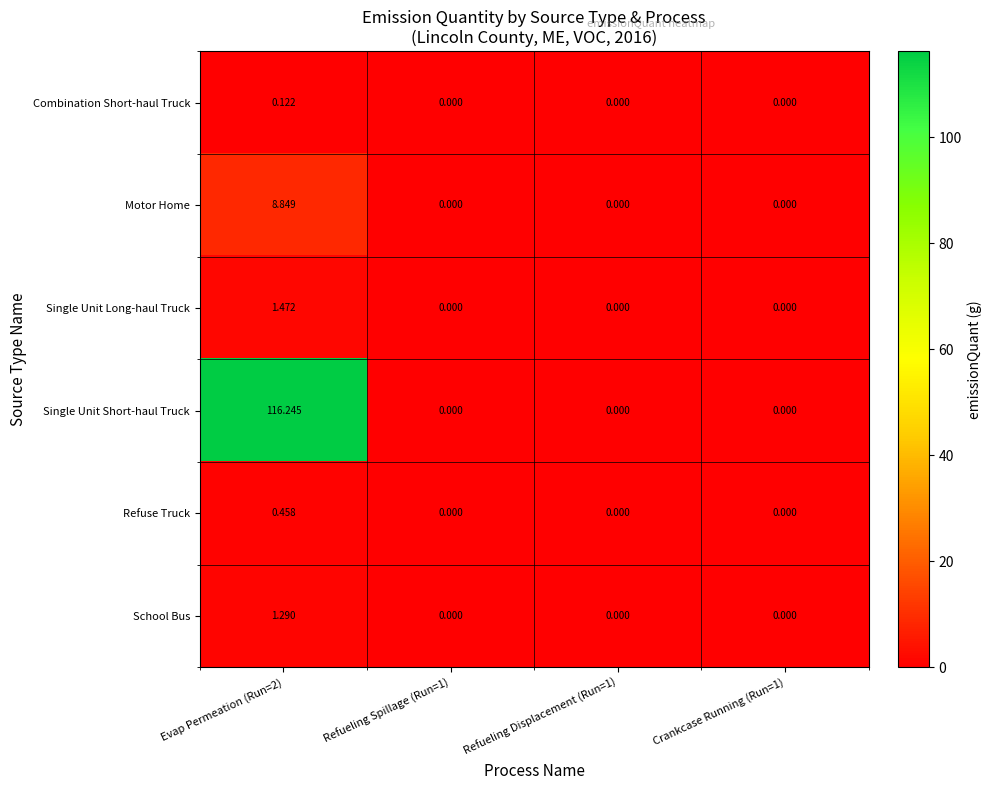

Between Evap Permeation (Run=2) and Refueling Spillage (Run=1), which series saw the biggest shift?

Single Unit Short-haul Truck